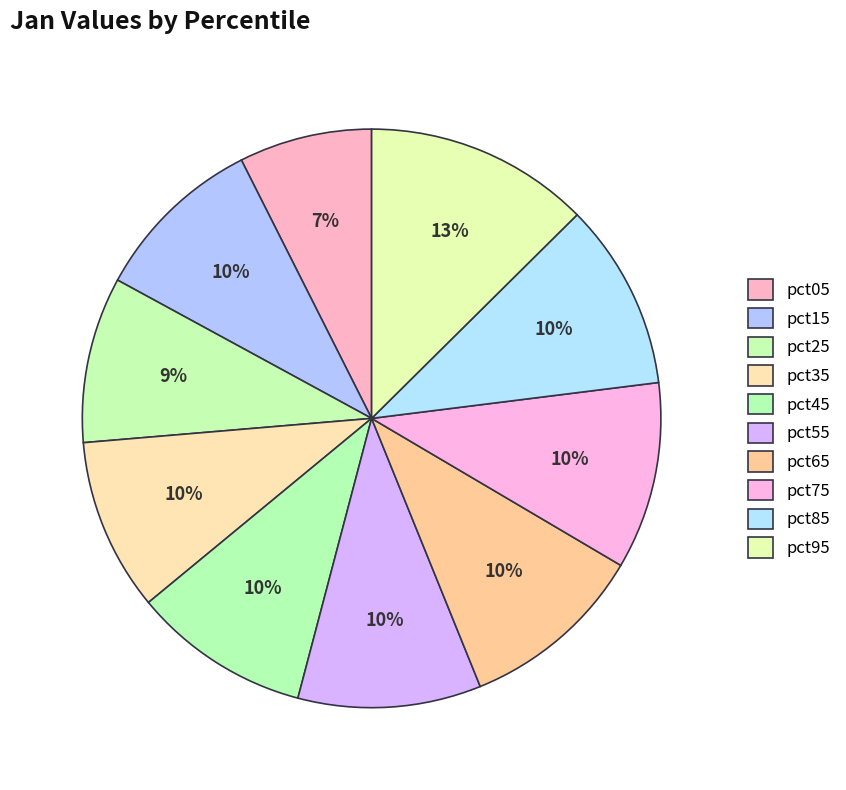

How many slices are in this pie chart?

10